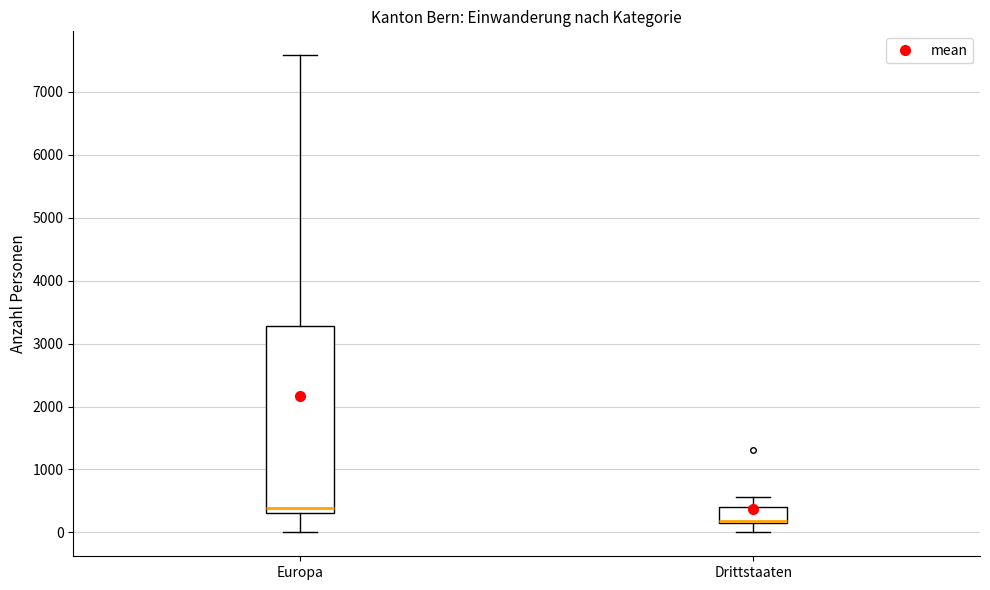

Where does the lower whisker of the box for Drittstaaten end on the y-axis? The values are not printed on the chart, so give them approximately, as read against the axis.

0